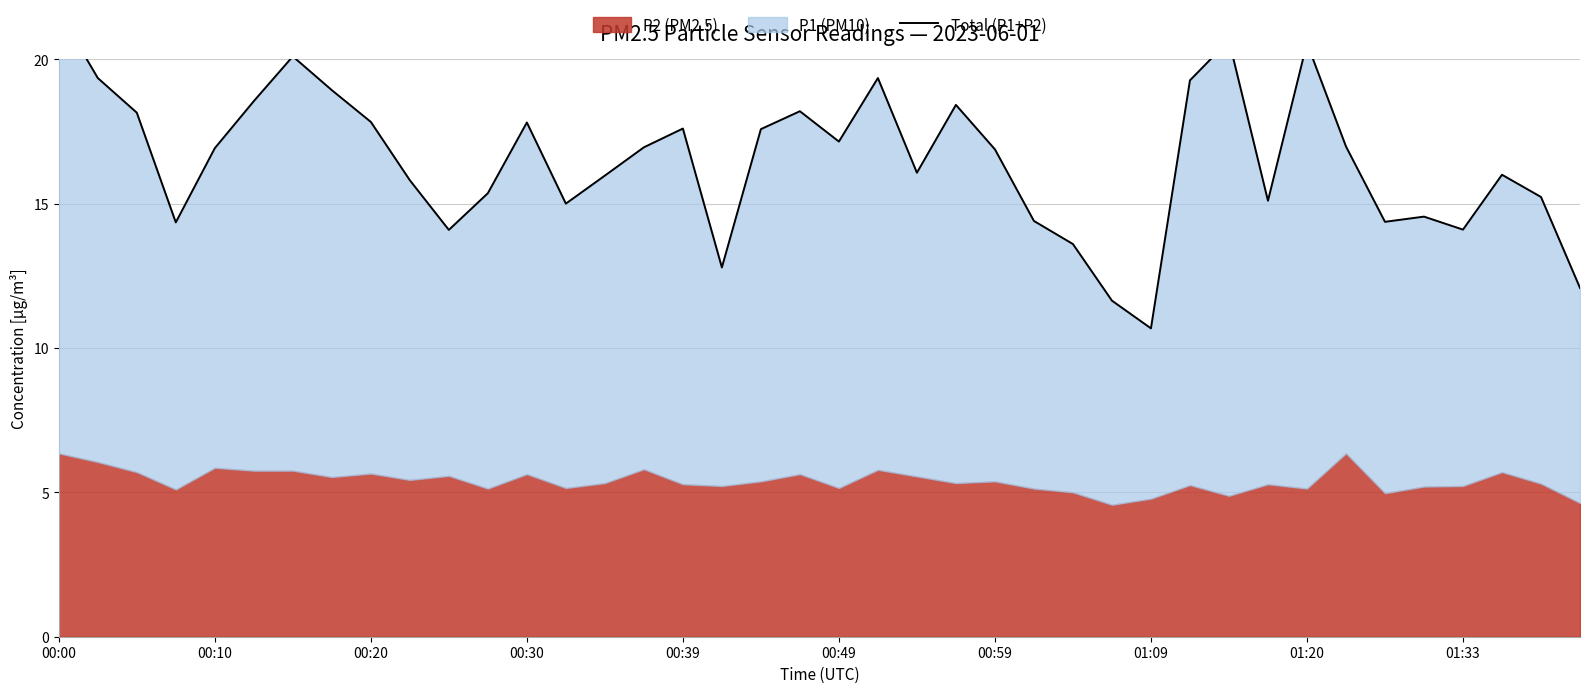

The value at 00:10 is 30.4. True or false?

False